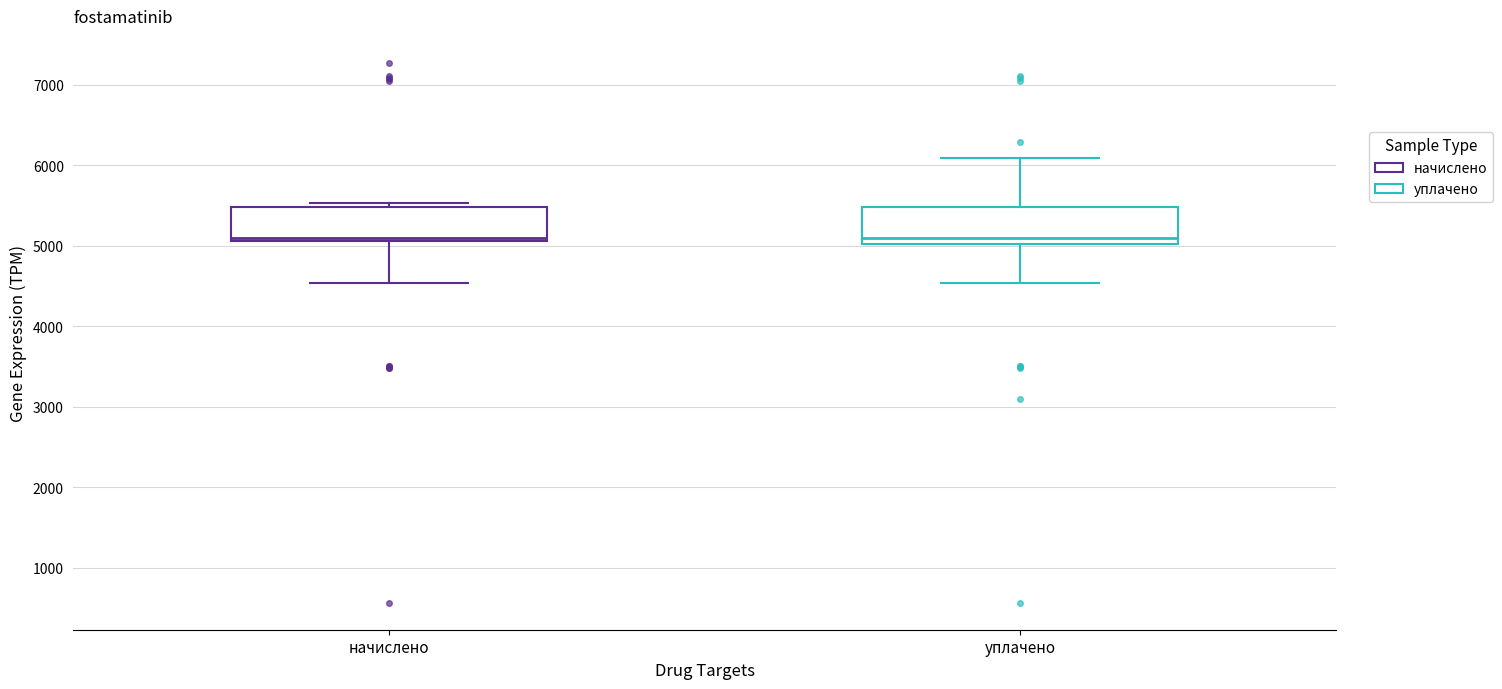

Reading left to right, read every box against the y-axis: the position of its median line, the range the box covers, and the ends of its whiskers. The values are not printed on the chart, so give them approximately, as read against the axis.

начислено: median 5100 (just above the box's lower edge), box 5100 to 5500, whiskers 4500 to 5500 (just above the box's upper edge)
уплачено: median 5100, box 5000 to 5500, whiskers 4500 to 6100